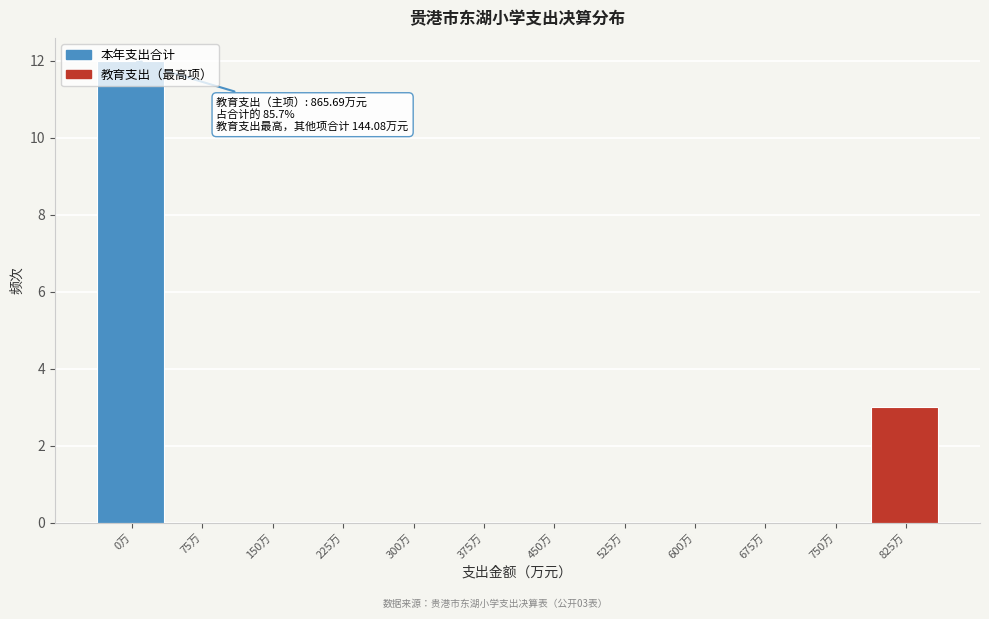

Which category has the highest value across all series?

0万